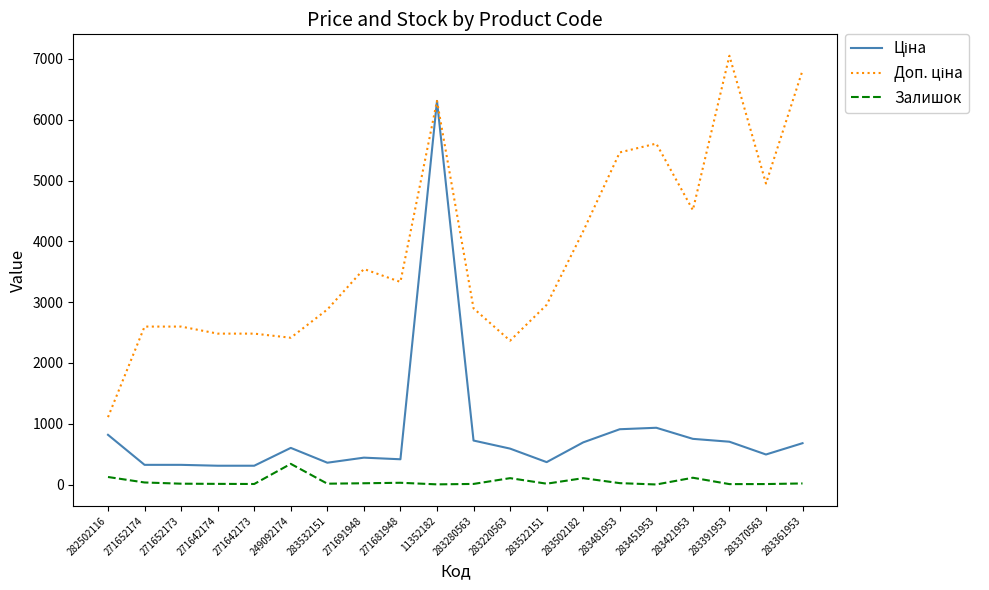

Is it true that Залишок equals 15.0 at 283522151?

True